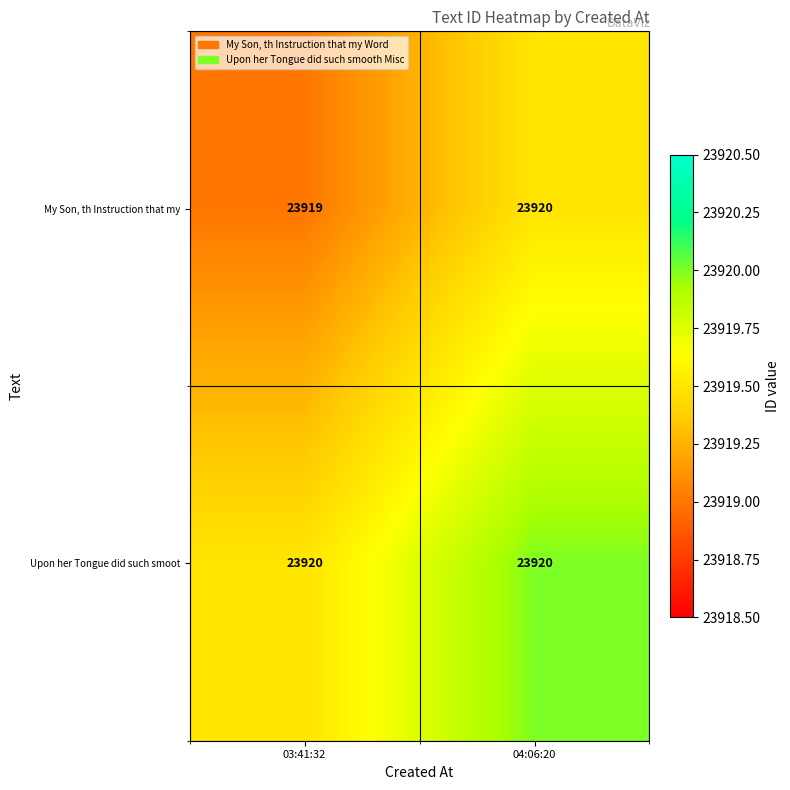

List the labels in order of My Son, th Instruction that my value, smallest first.

03:41:32, 04:06:20